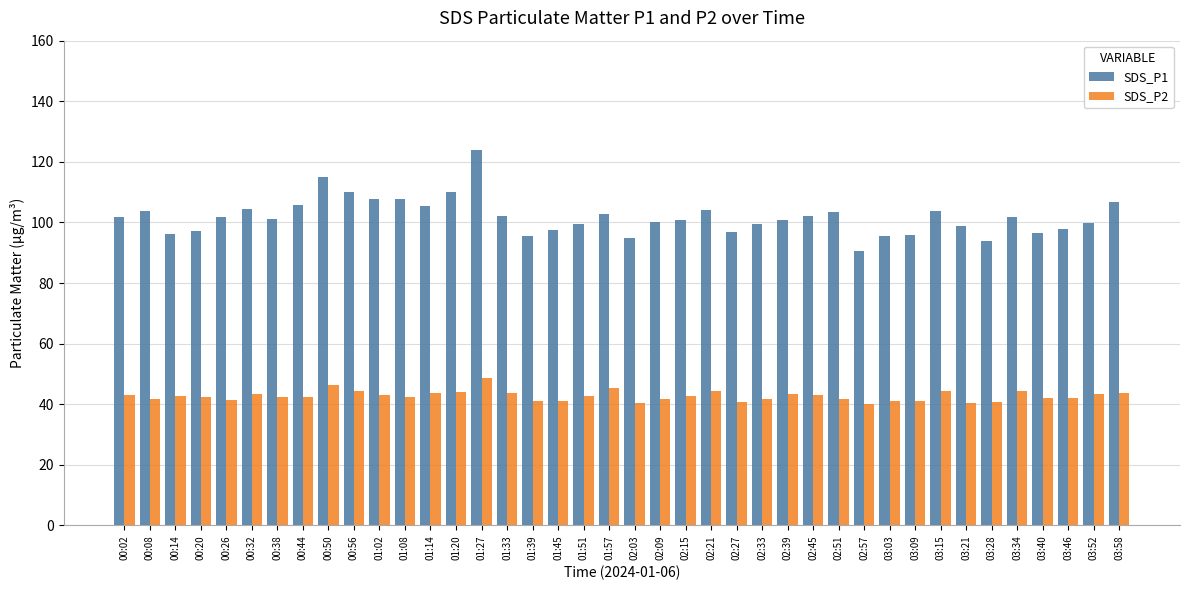

At how many categories does at least one series exceed 116?

1